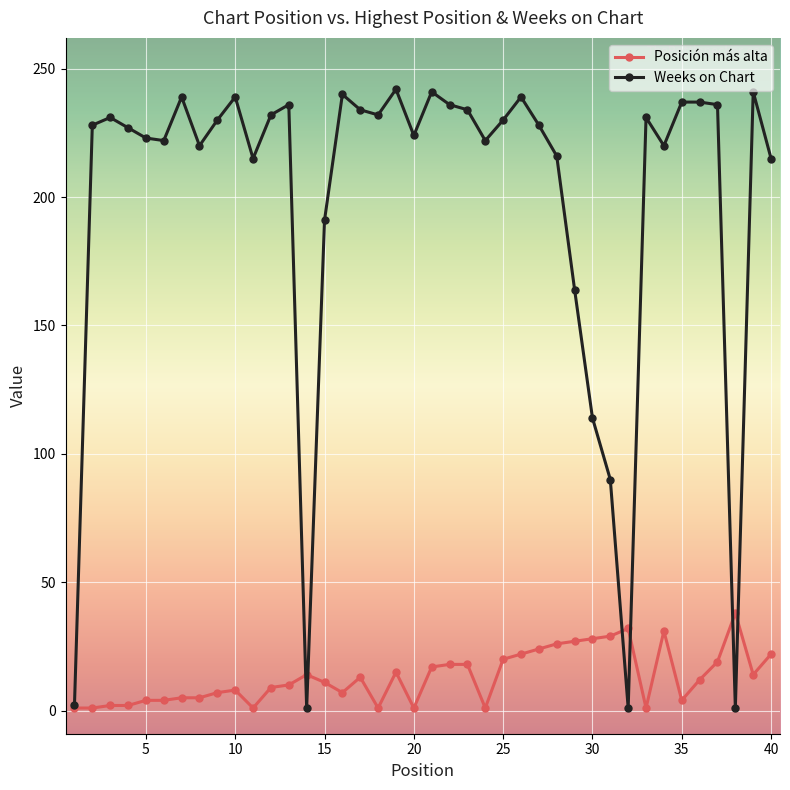

What is the value of the Weeks on Chart point at the 36th from the left?

237